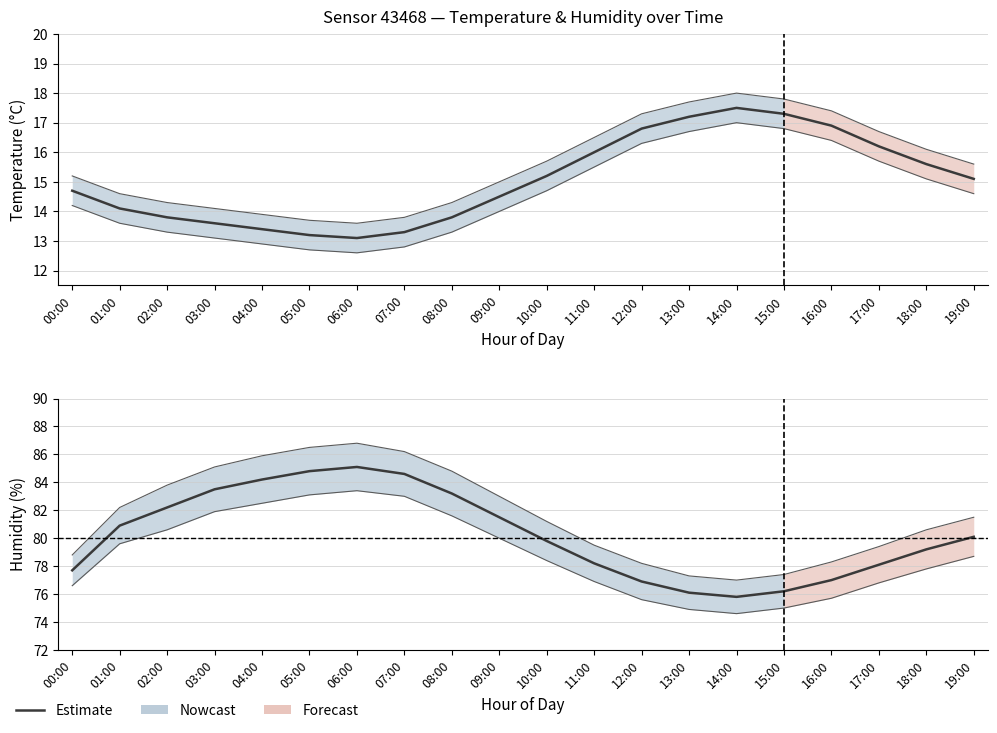

Is it true that the value at 05:00 is 84.8?

True